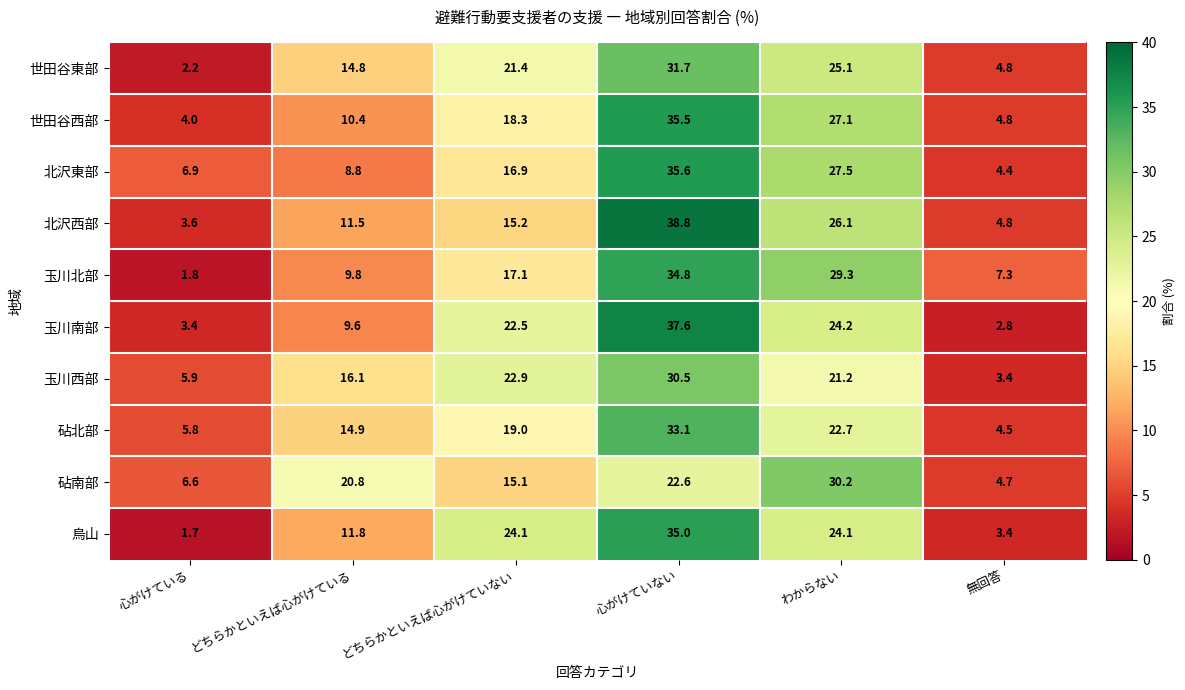

Which category has the lowest value across all series?

心がけている